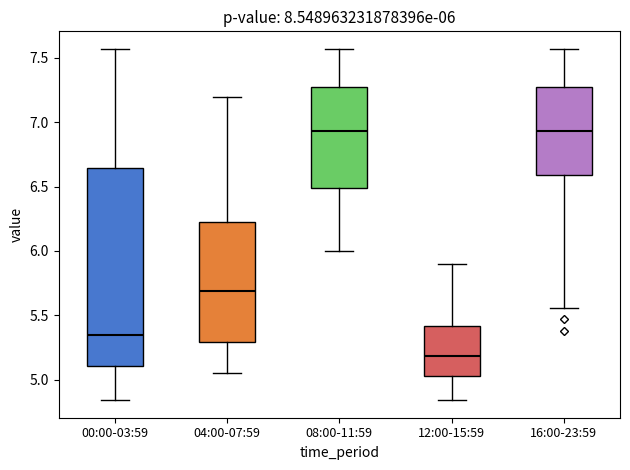

Comparing the boxes themselves (not the whiskers), which one is the tallest?

00:00-03:59